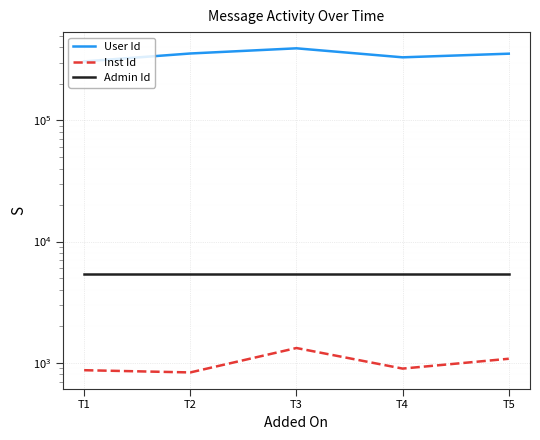

Which category has the highest value in the Inst Id series?

T3